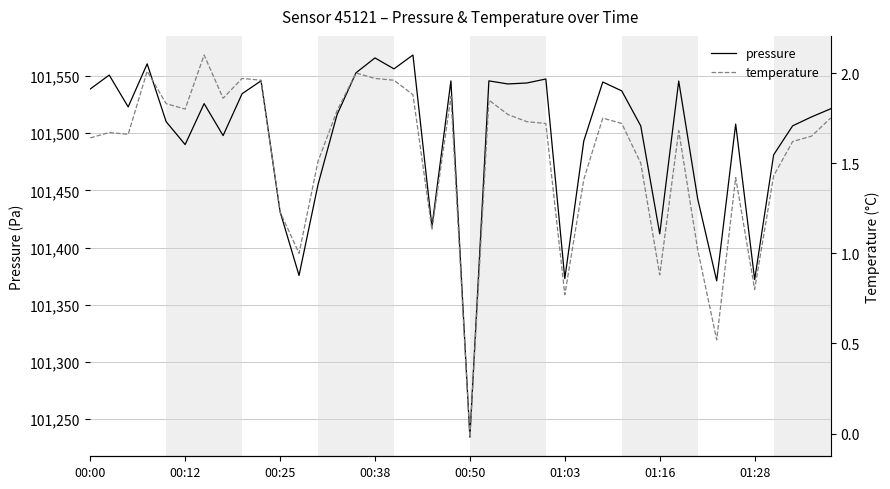

What is the average value of the pressure series?

101495.2